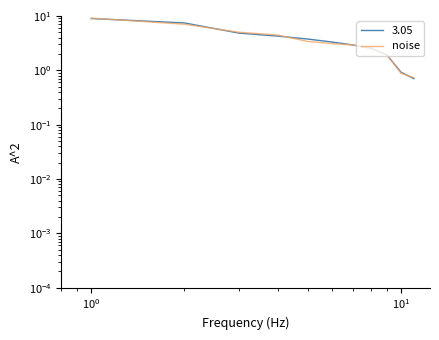

The chart shows a value of 1.1 at 8. True or false?

False